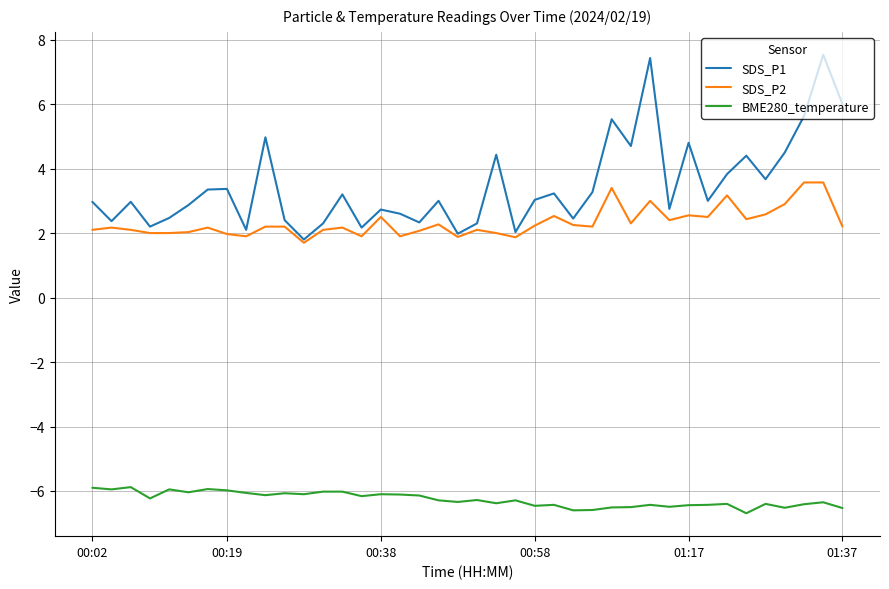

List the series in order of their peak value, lowest first.

BME280_temperature, SDS_P2, SDS_P1